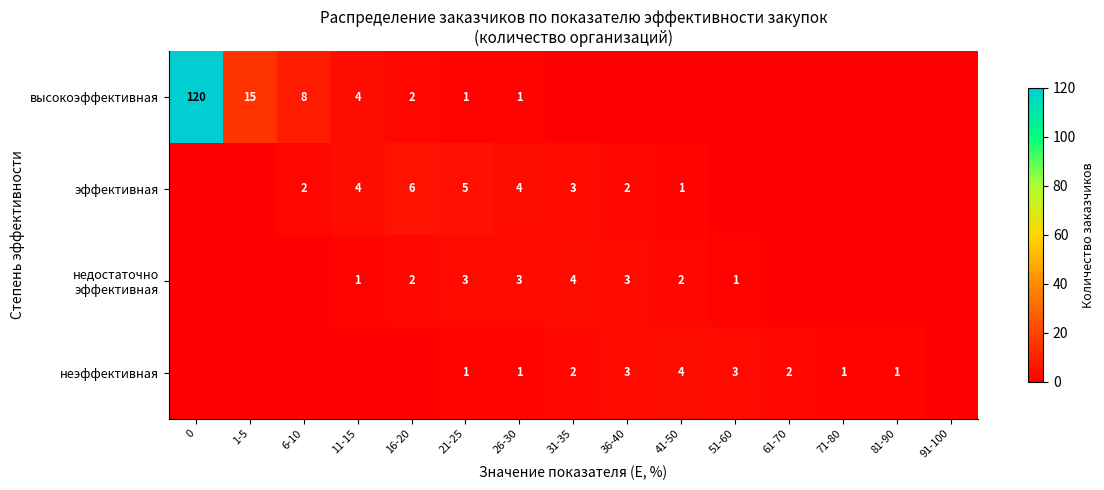

What is the sum of the высокоэффективная values at 0 and 26-30?

121